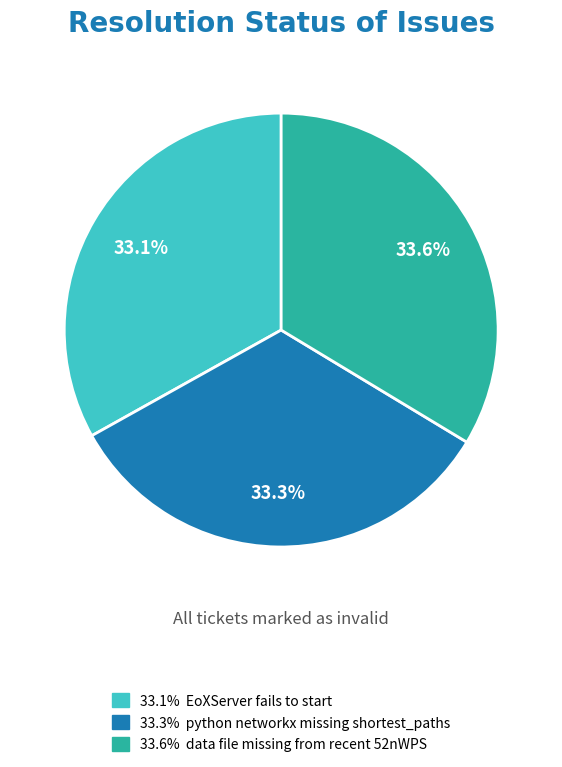

Does any single category account for the majority?

No